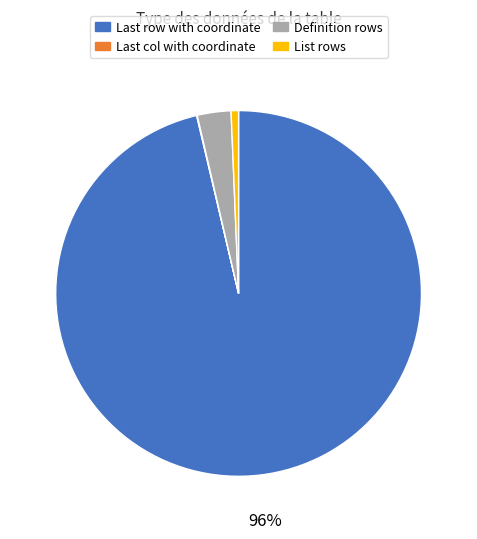

What is the majority slice?

Last row with coordinate